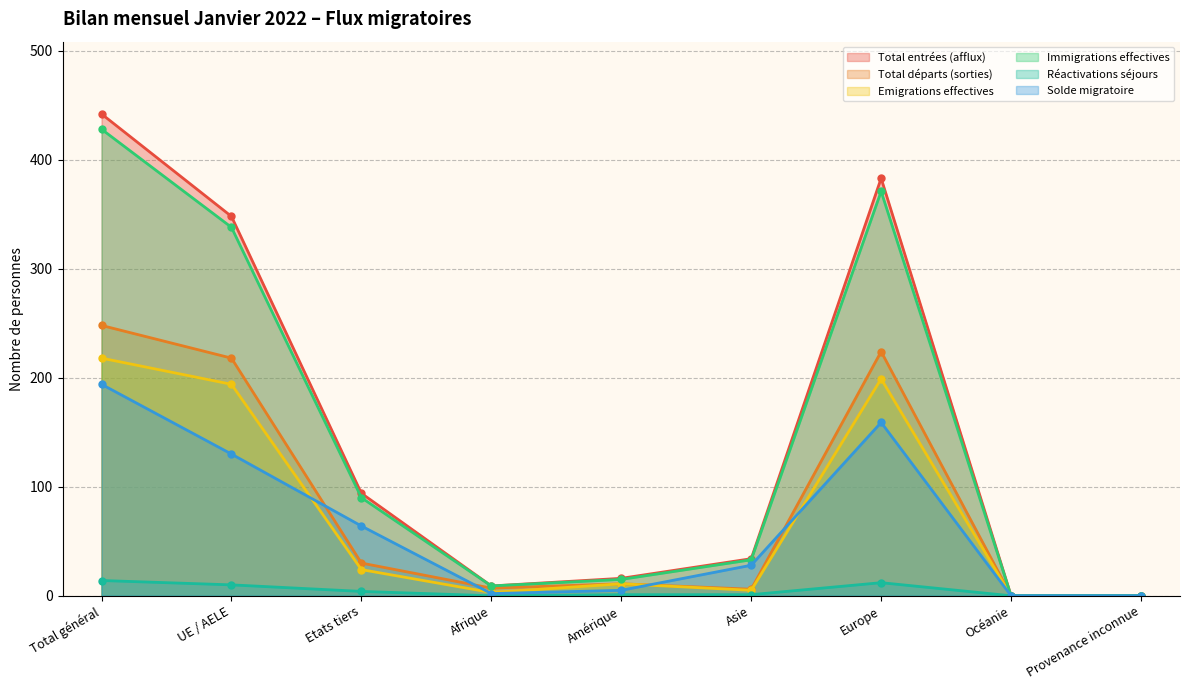

Between Europe and UE / AELE, which is larger?

Europe